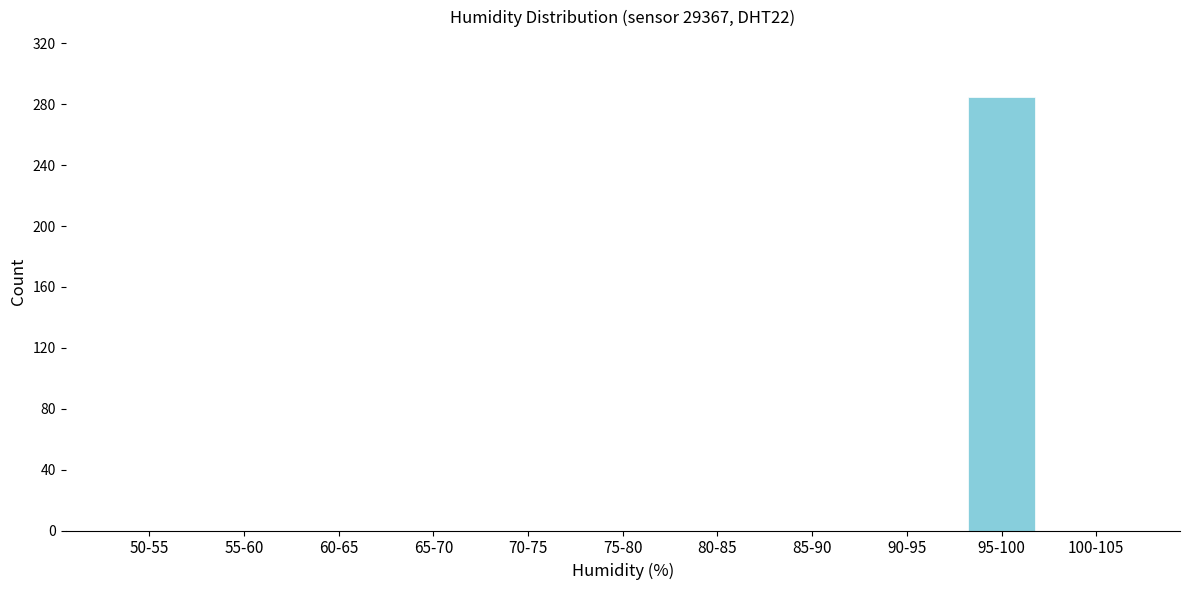

Reading right to left, list all the values displayed in this chart.

100-105=0	95-100=285	90-95=0	85-90=0	80-85=0	75-80=0	70-75=0	65-70=0	60-65=0	55-60=0	50-55=0